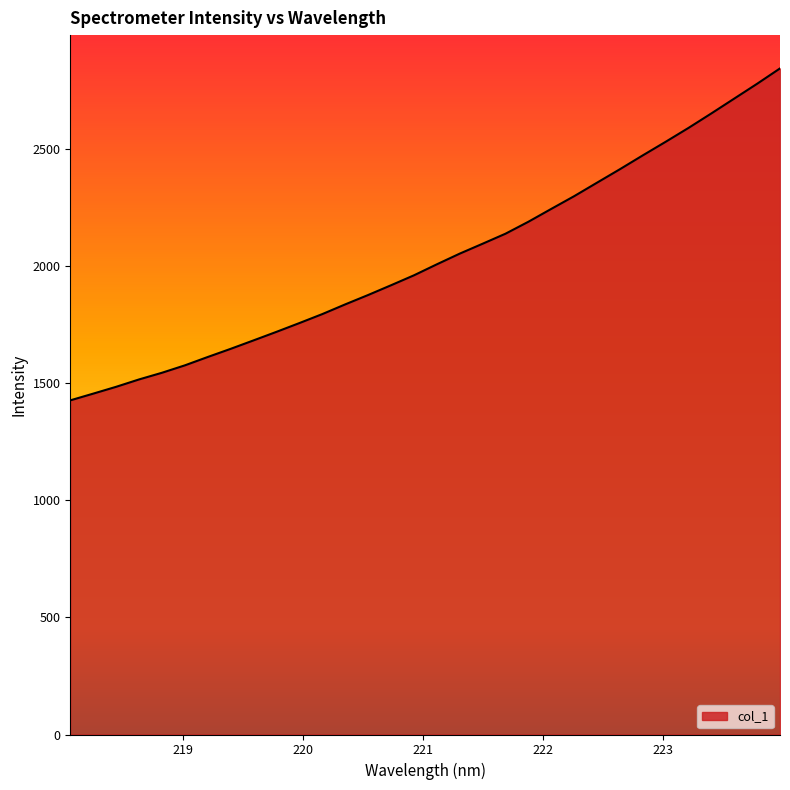

What is the minimum value shown in the chart?

1426.3